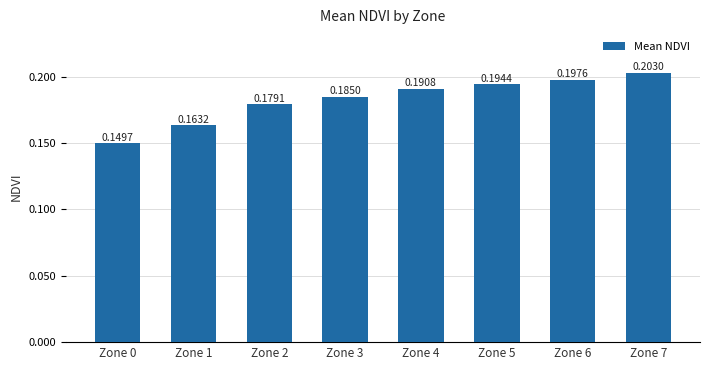

How many bars are there in total?

8